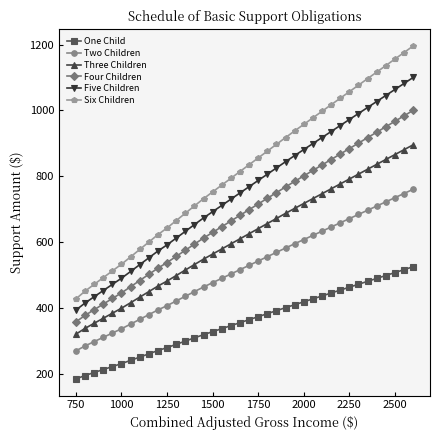

What is the value of the Five Children point at the 2nd from the left?

414.4